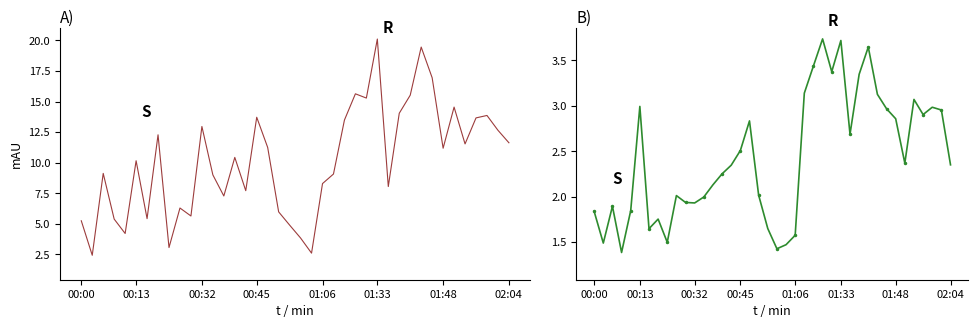

Rank the series by their average value, from highest to lowest.

P1, P2